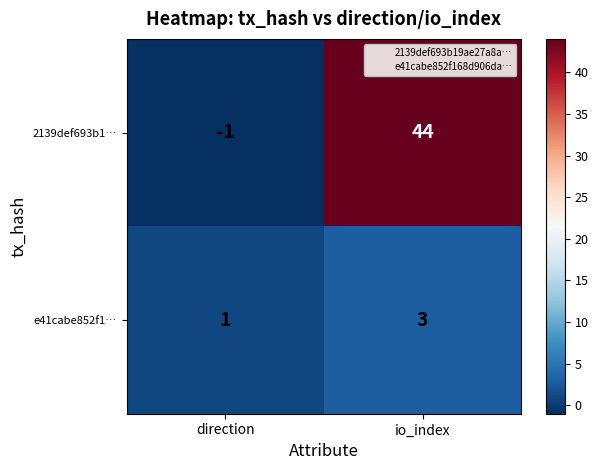

List the series in order of their overall mean, lowest first.

e41cabe852f1…, 2139def693b1…